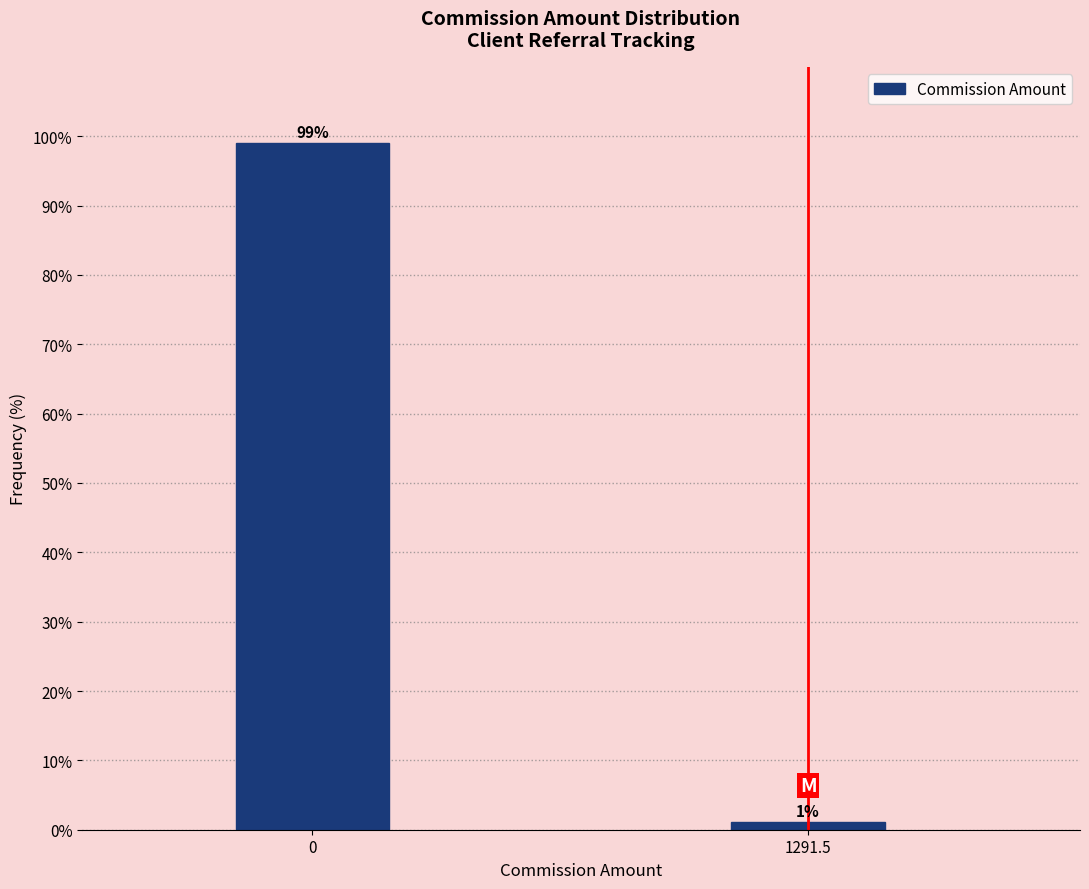

Read the value at 0.

98.9